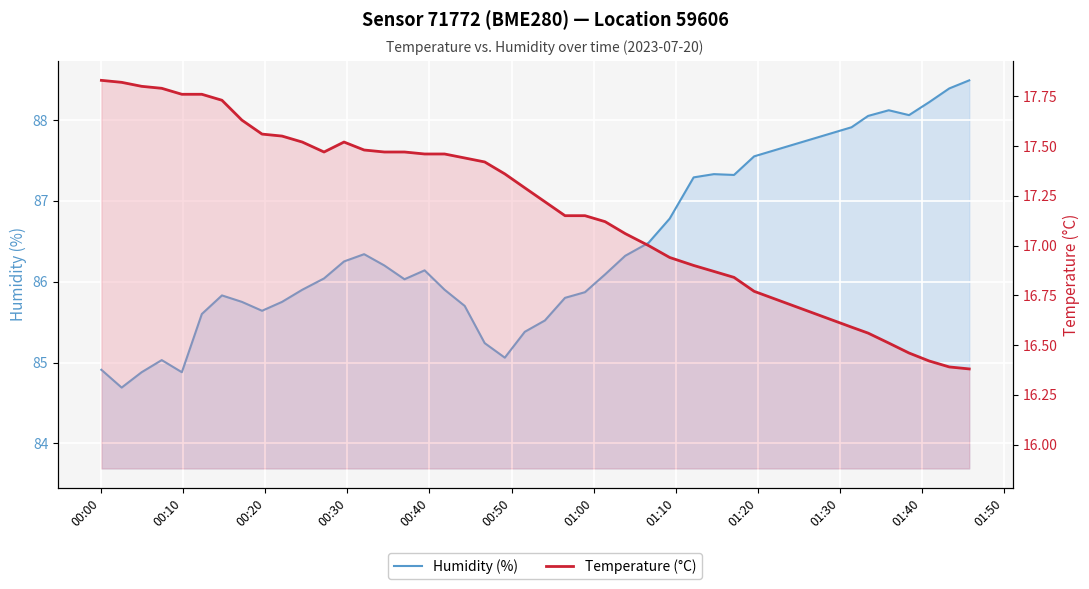

True or false: Humidity (%) and Temperature (°C) cross at least once.

False